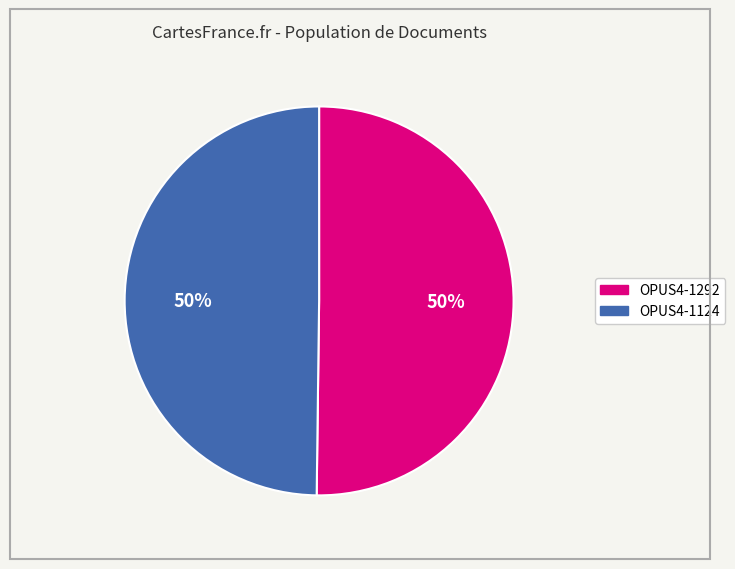

To the nearest percent, what is the combined percentage of OPUS4-1124 and OPUS4-1292?

100%